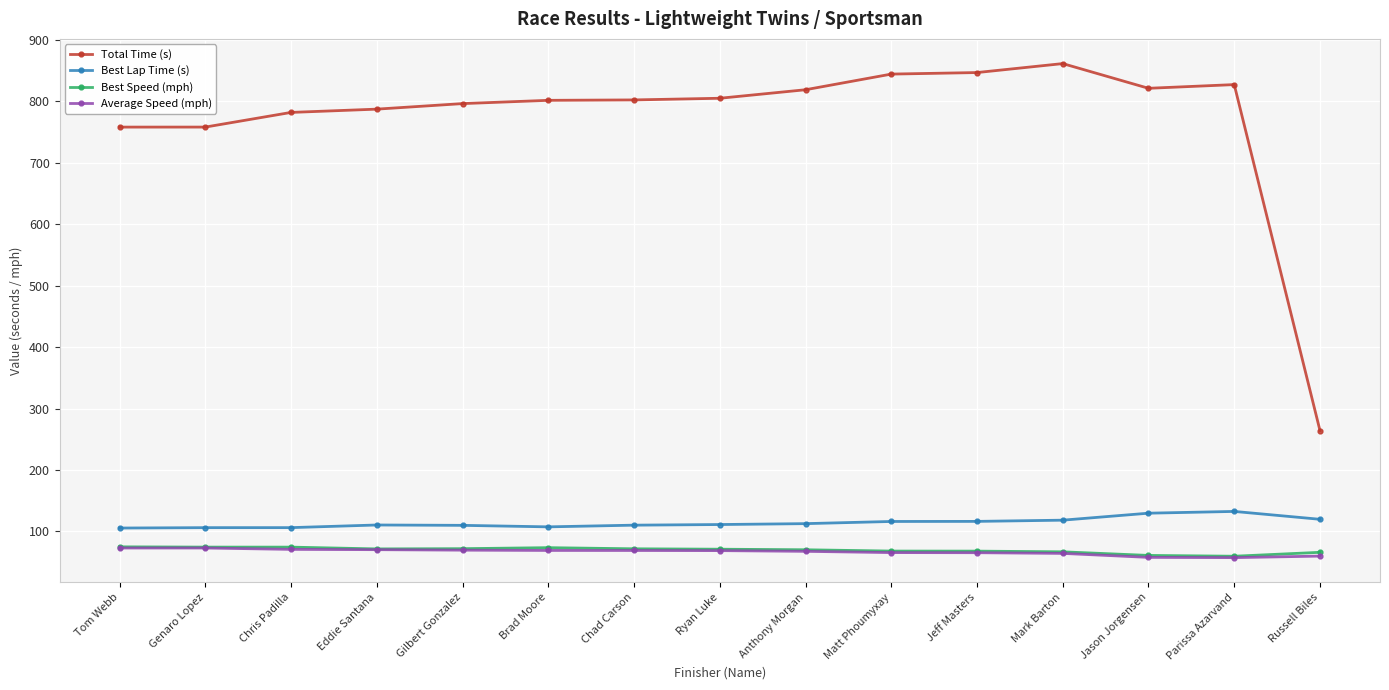

What is the total value across all series at Tom Webb?

1012.0